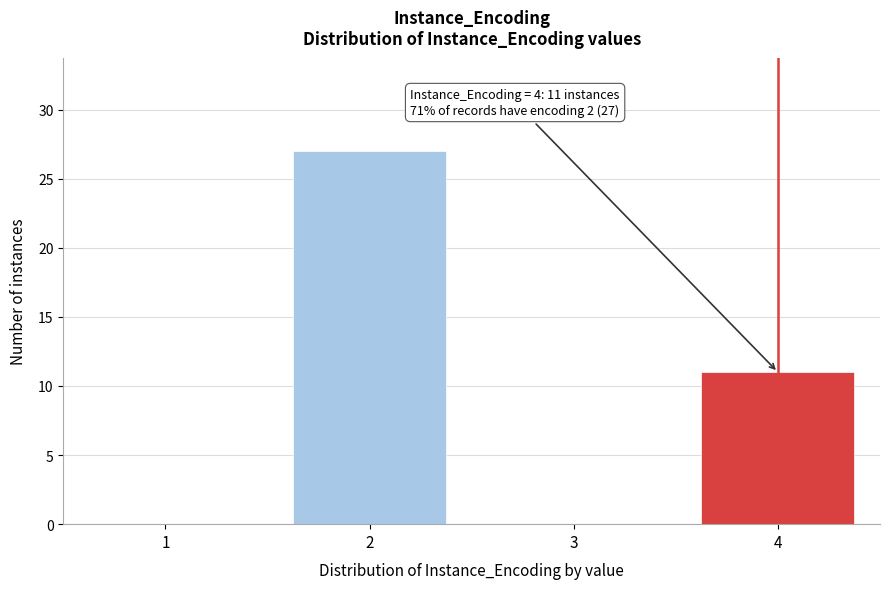

Reading left to right, transcribe all the data shown in this chart.

1=0	2=27	3=0	4=11